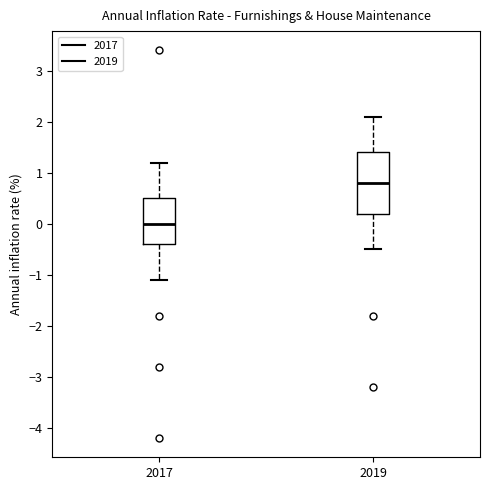

Reading left to right, read every box against the y-axis: the position of its median line, the range the box covers, and the ends of its whiskers. The values are not printed on the chart, so give them approximately, as read against the axis.

2017: median 0.0, box -0.4 to 0.5, whiskers -1.1 to 1.2
2019: median 0.8, box 0.2 to 1.4, whiskers -0.5 to 2.1